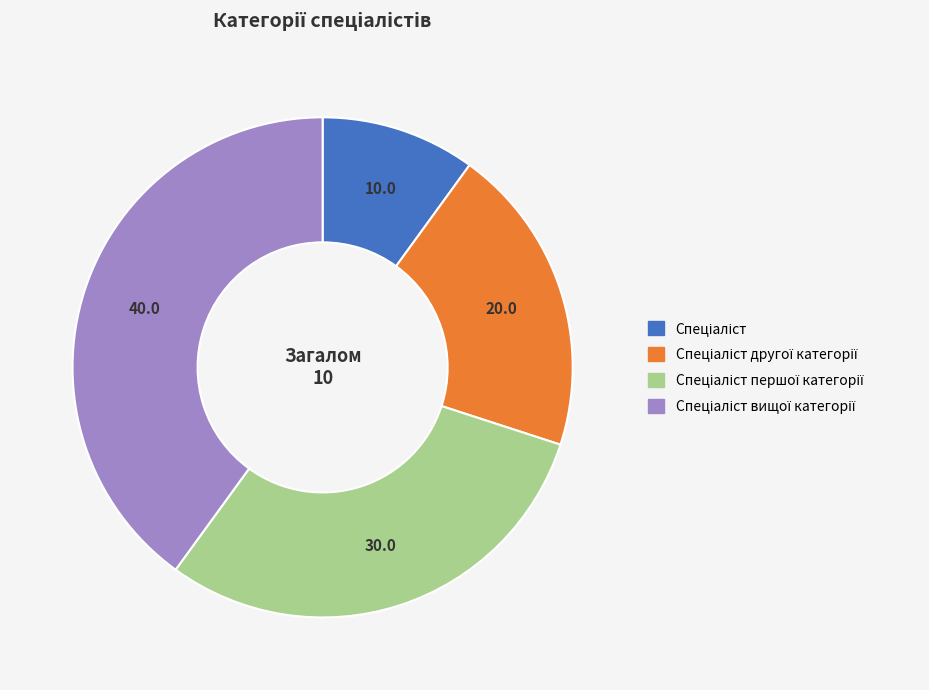

Does any single category account for the majority?

No